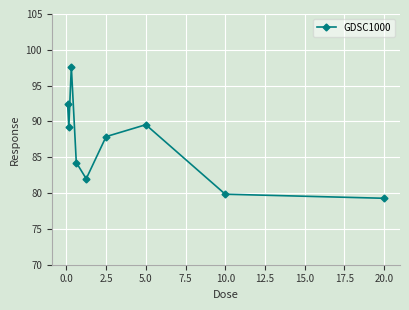

What is the average value?

86.9